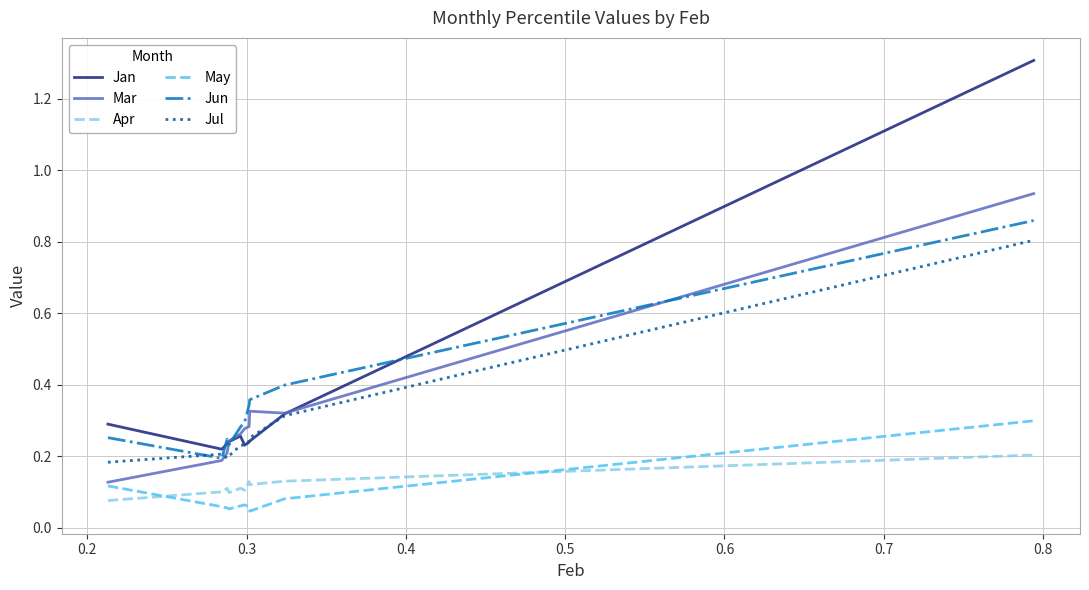

What is the highest value of the Jul series?

0.8